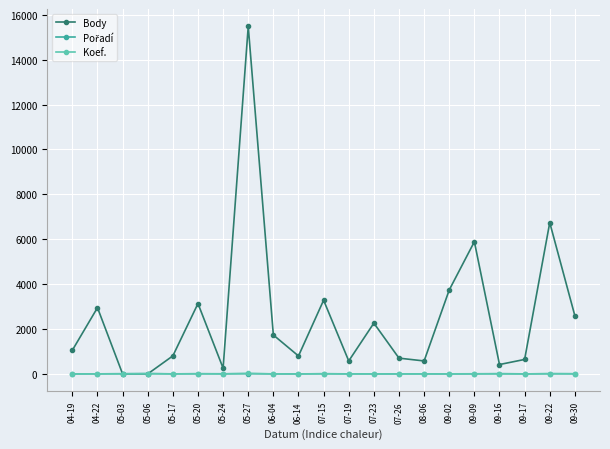

What is the sum of the Koef. values at 04-19 and 05-17?

3